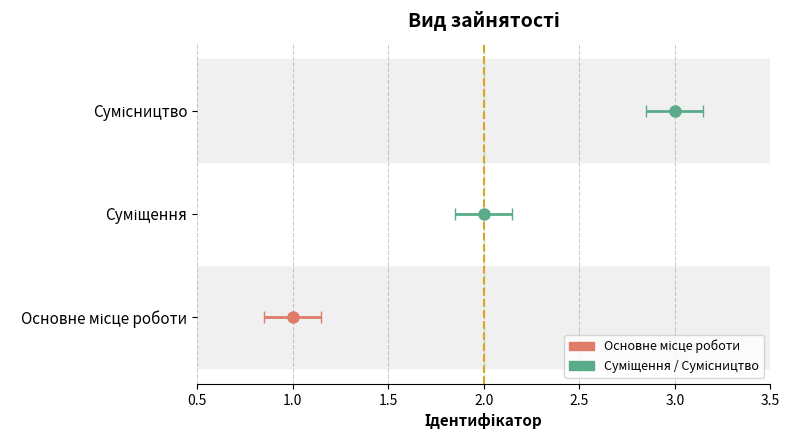

What position from the right is Сумісництво?

1